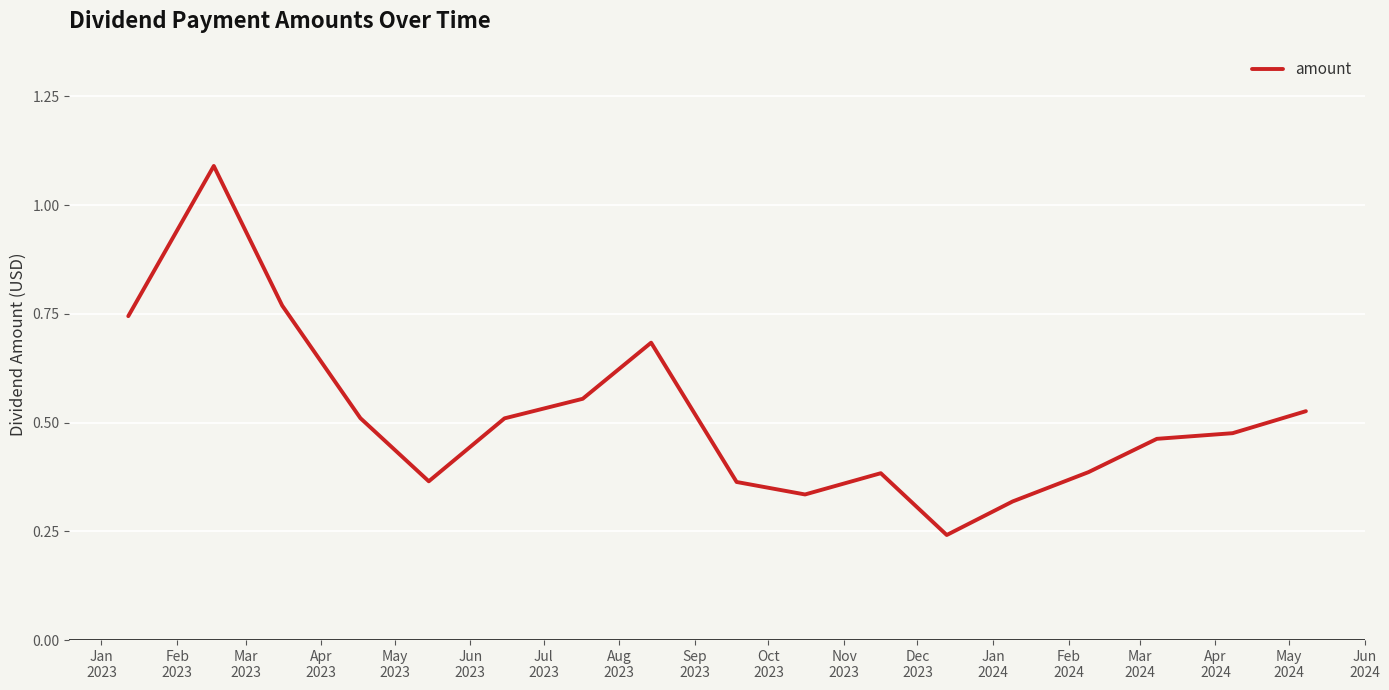

What is the greatest value displayed?

1.1